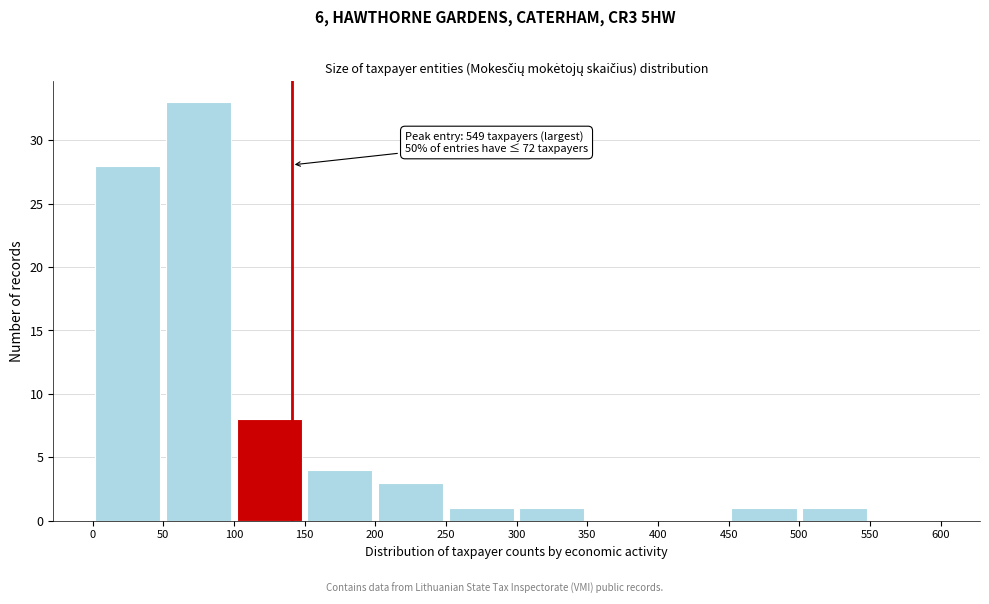

Which range on the x-axis has the tallest bar?

50 to 100